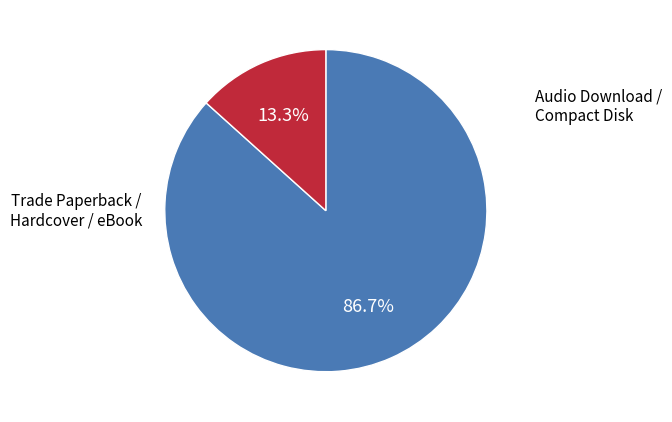

Does any single category account for the majority?

Yes